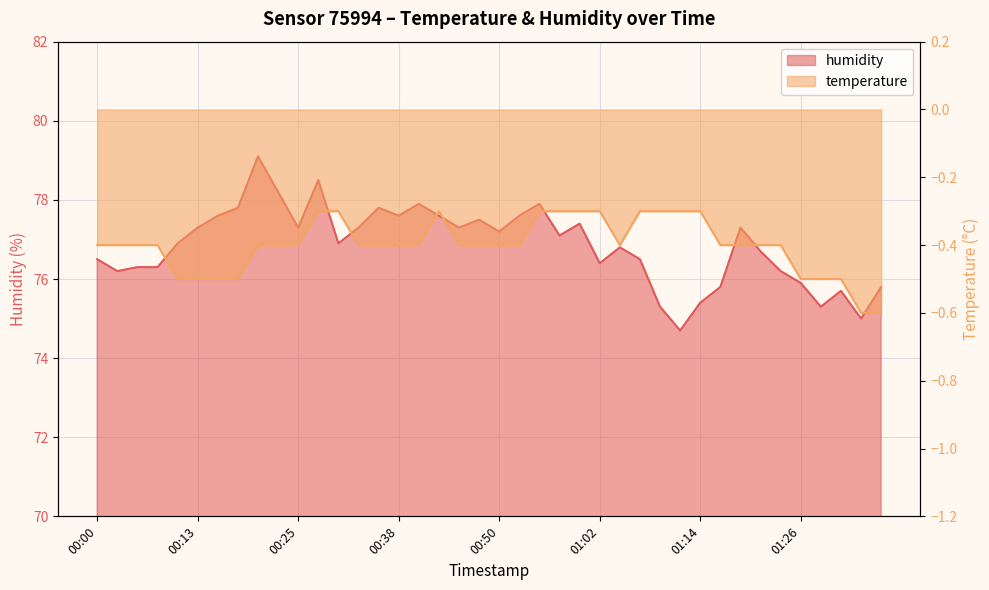

True or false: temperature has more than 1 points higher than both neighbors.

False